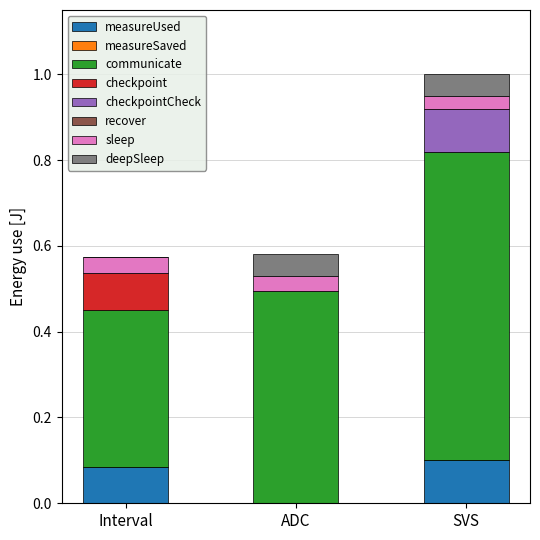

At which category is the sum across all series the highest?

SVS